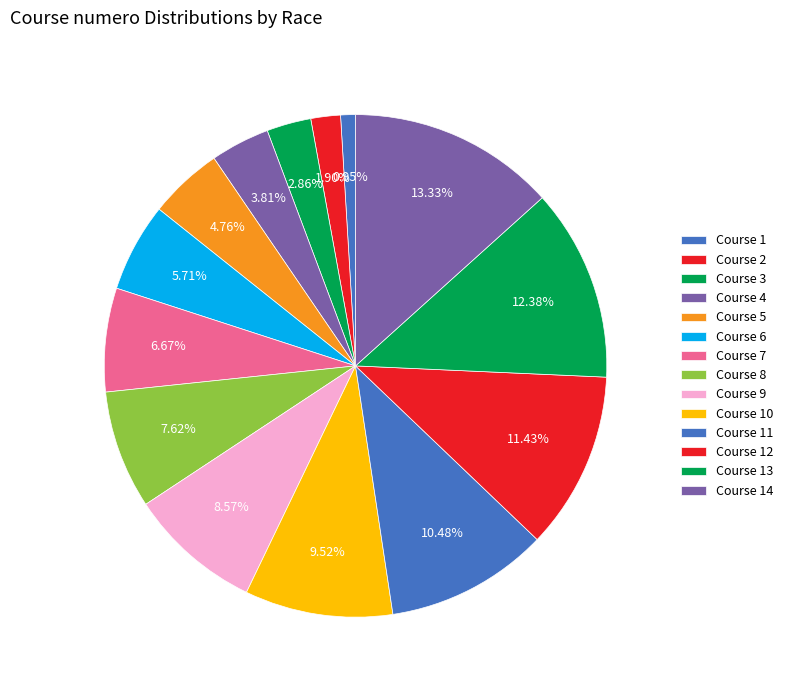

How many segments does this pie chart have?

14